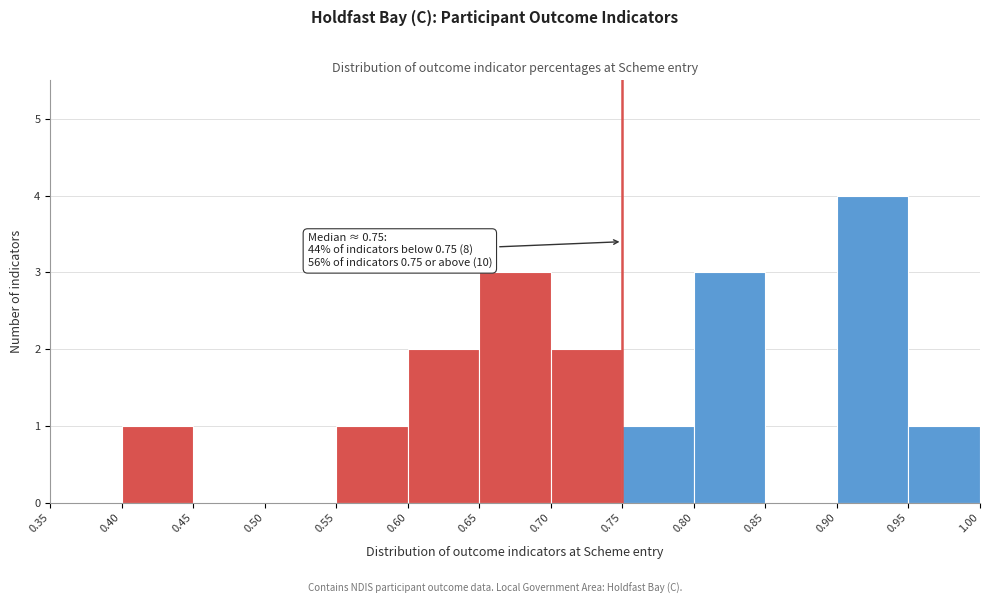

Over which range of the x-axis is the bar tallest?

0.90 to 0.95